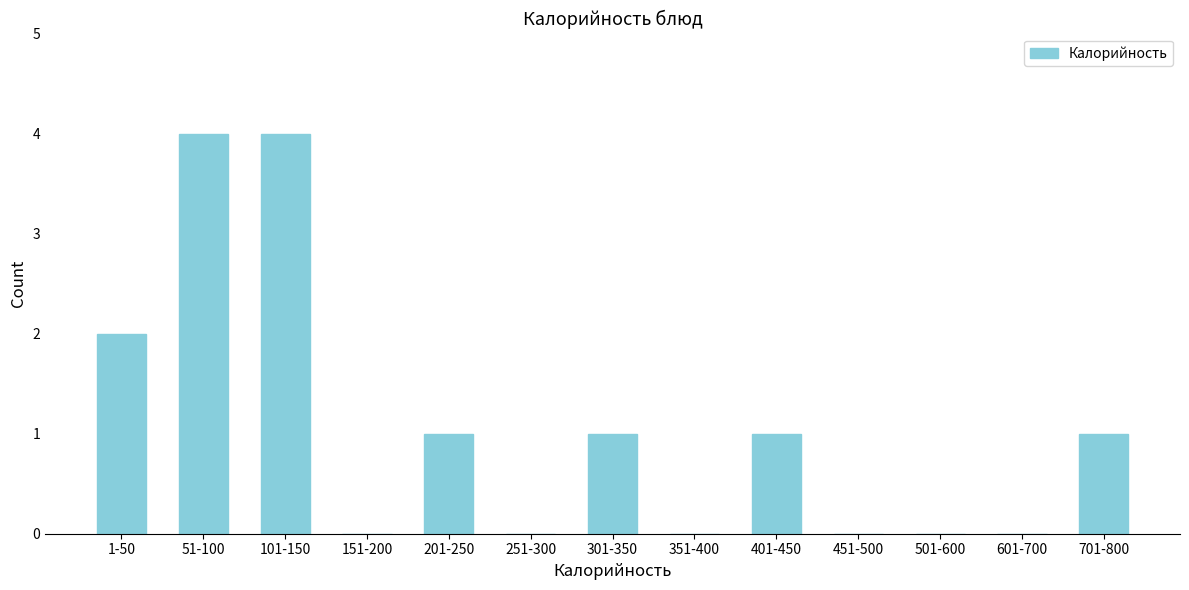

Reading left to right, extract all data points from this chart.

1-50=2	51-100=4	101-150=4	151-200=0	201-250=1	251-300=0	301-350=1	351-400=0	401-450=1	451-500=0	501-600=0	601-700=0	701-800=1